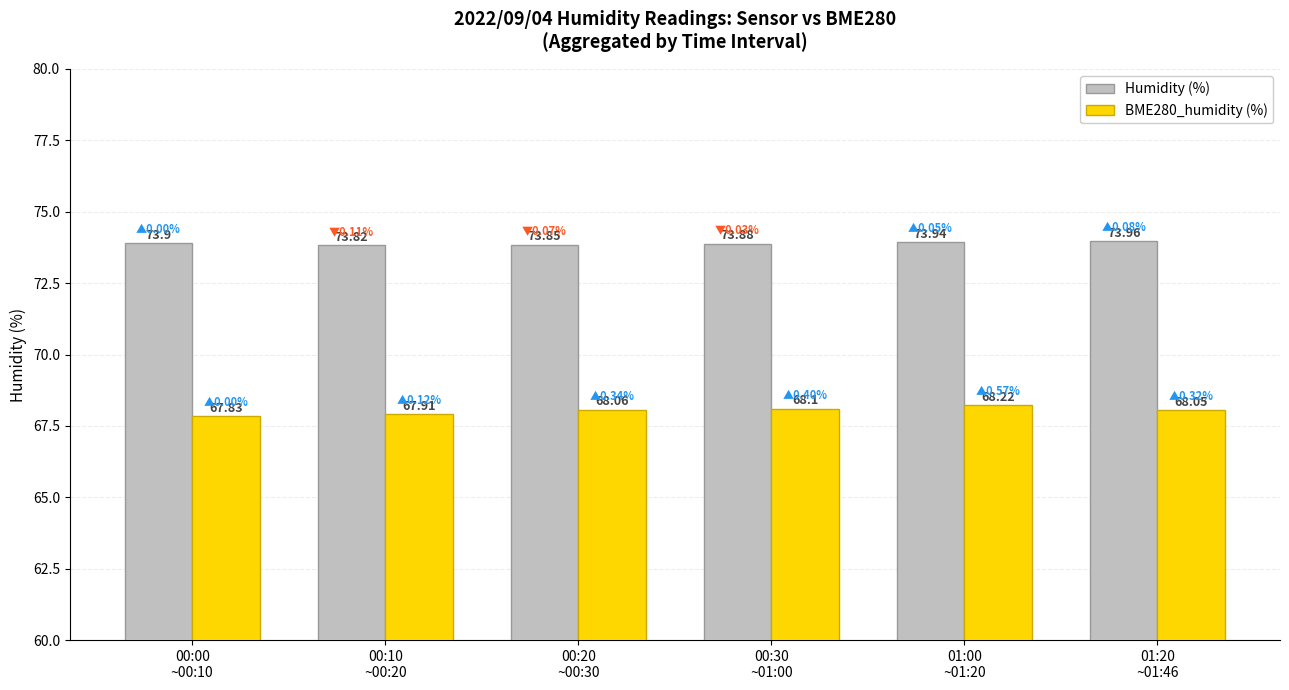

Rank the series at 00:30
~01:00 from highest to lowest value.

Humidity (%), BME280_humidity (%)